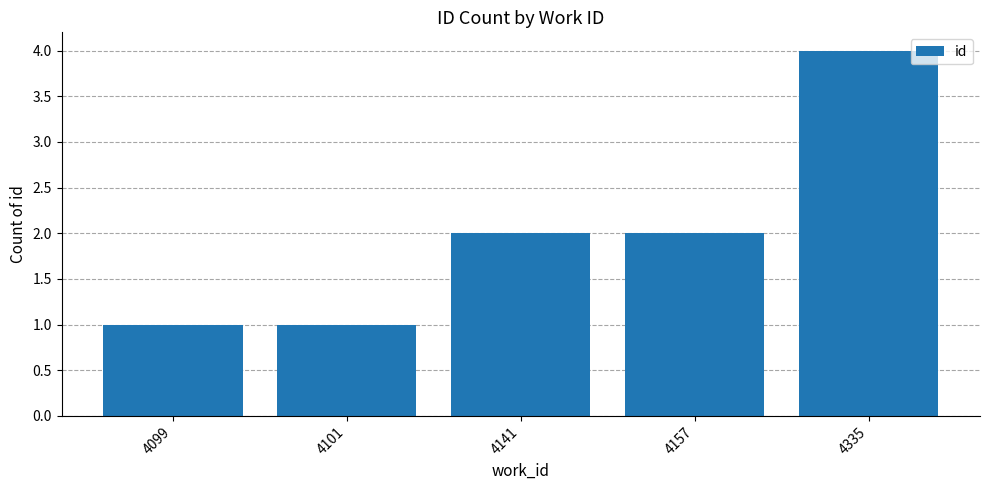

How many data points does each series have?

5